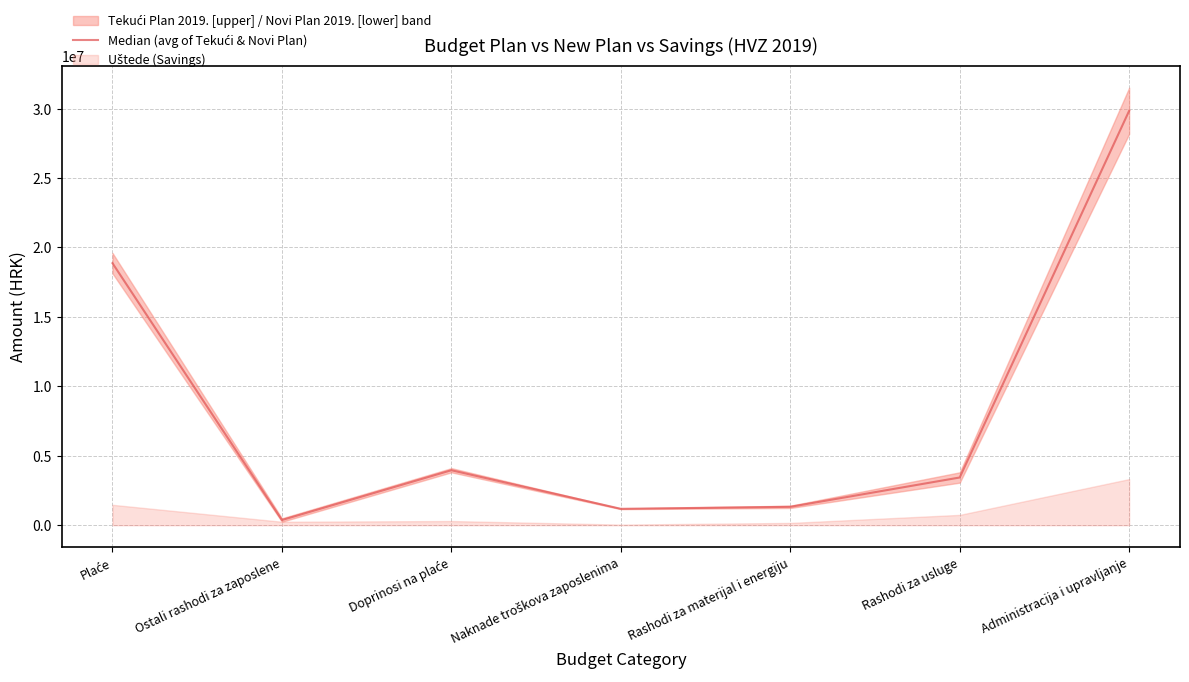

What is the greatest value displayed?

29837000